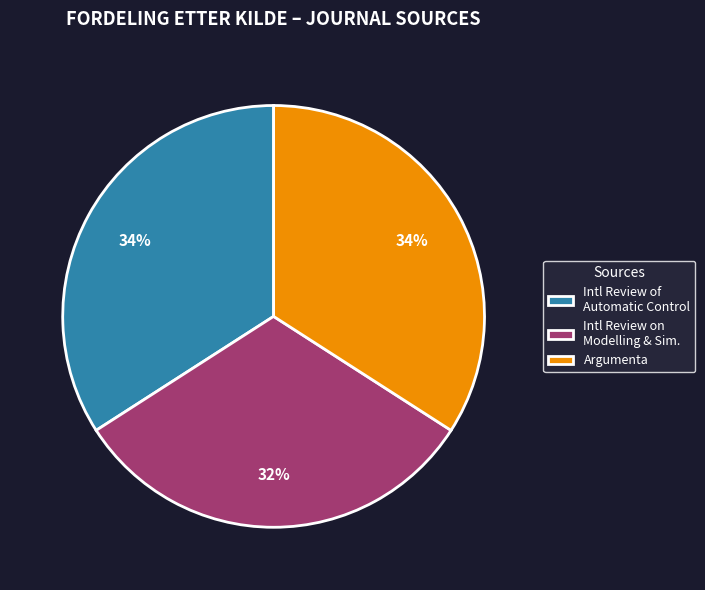

Is there a majority slice in this chart?

No